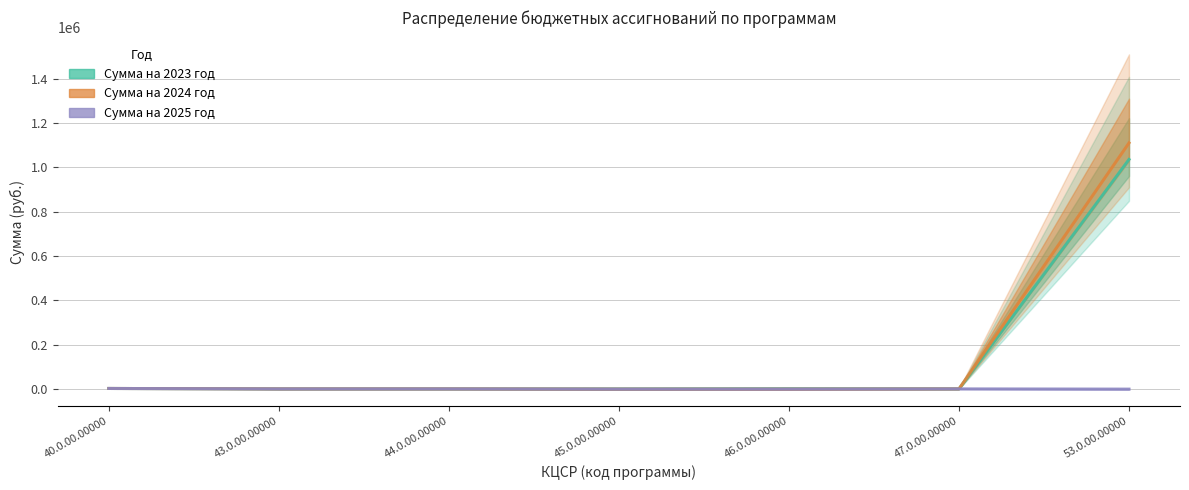

Is the value of Сумма на 2024 год at 45.0.00.00000 greater than the value of Сумма на 2023 год at 45.0.00.00000?

No